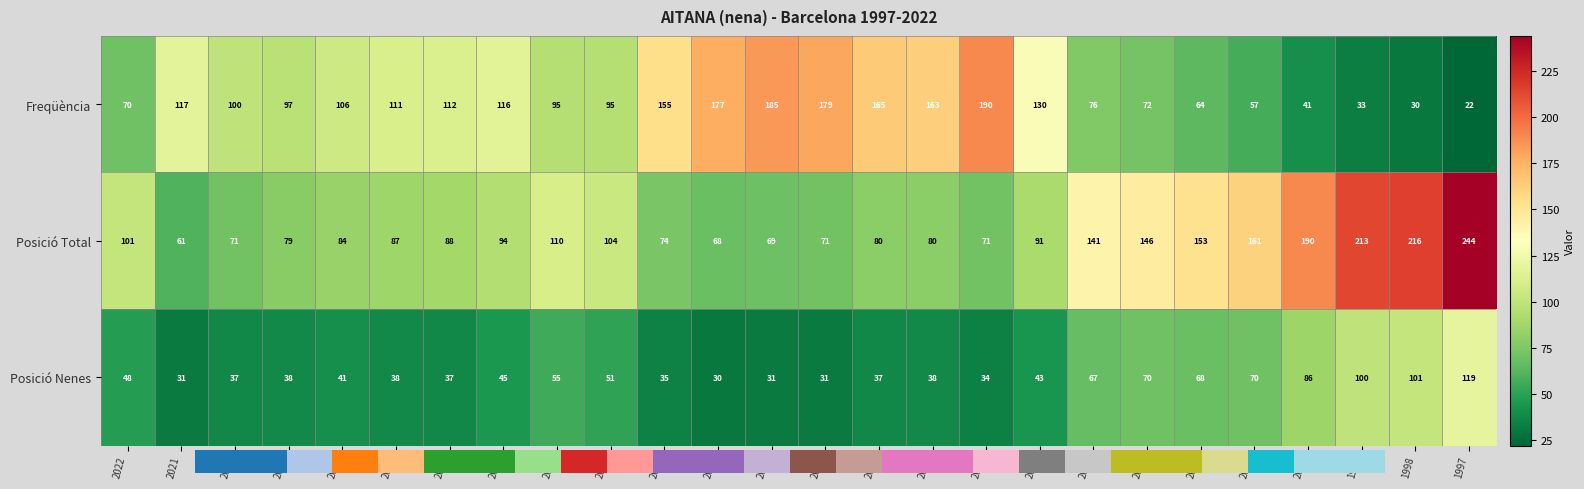

Which series has the largest range (max minus min)?

Posició Total